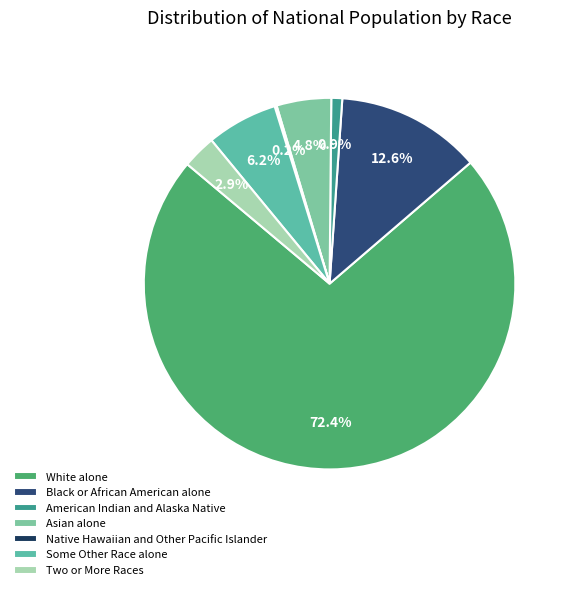

To the nearest percent, what percentage of the pie is White alone?

72%